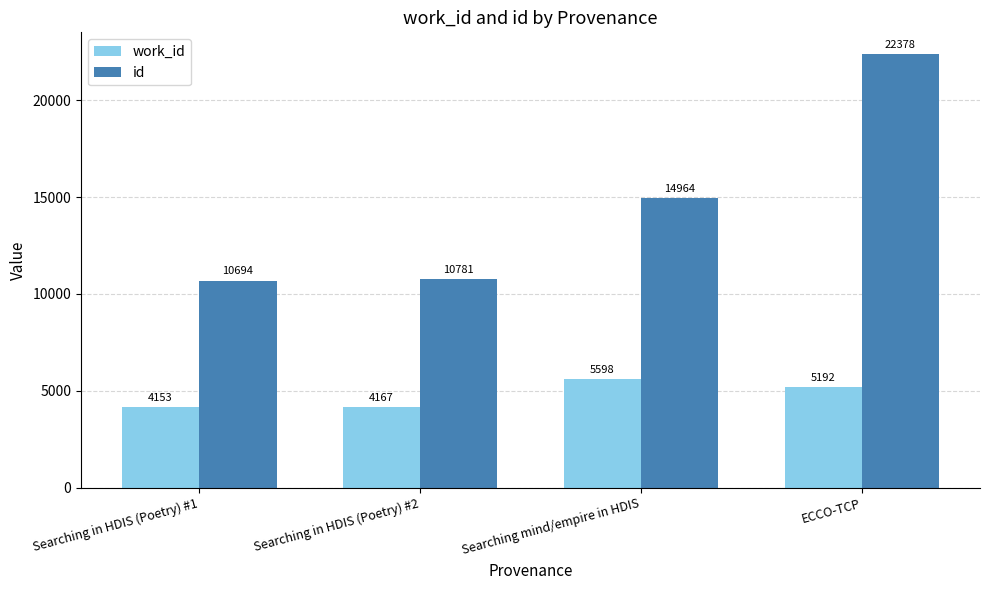

How many groups of bars are there?

4